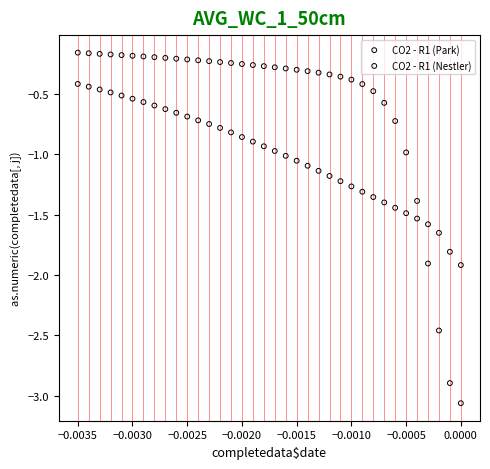

Which series reaches the maximum Y coordinate?

CO2 - R1 (Park)